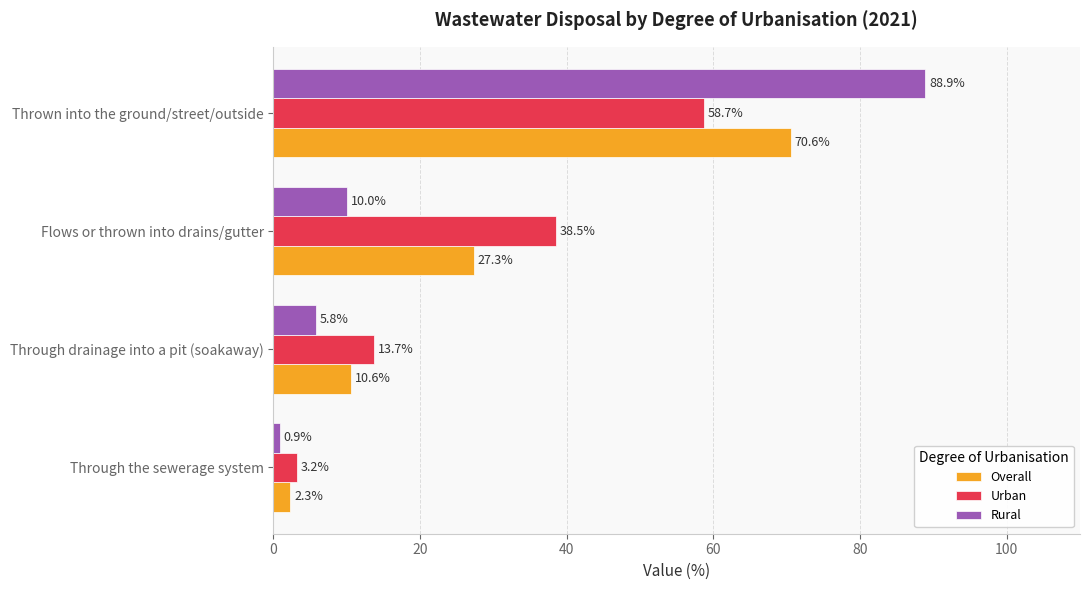

Which series has the widest spread of values?

Rural